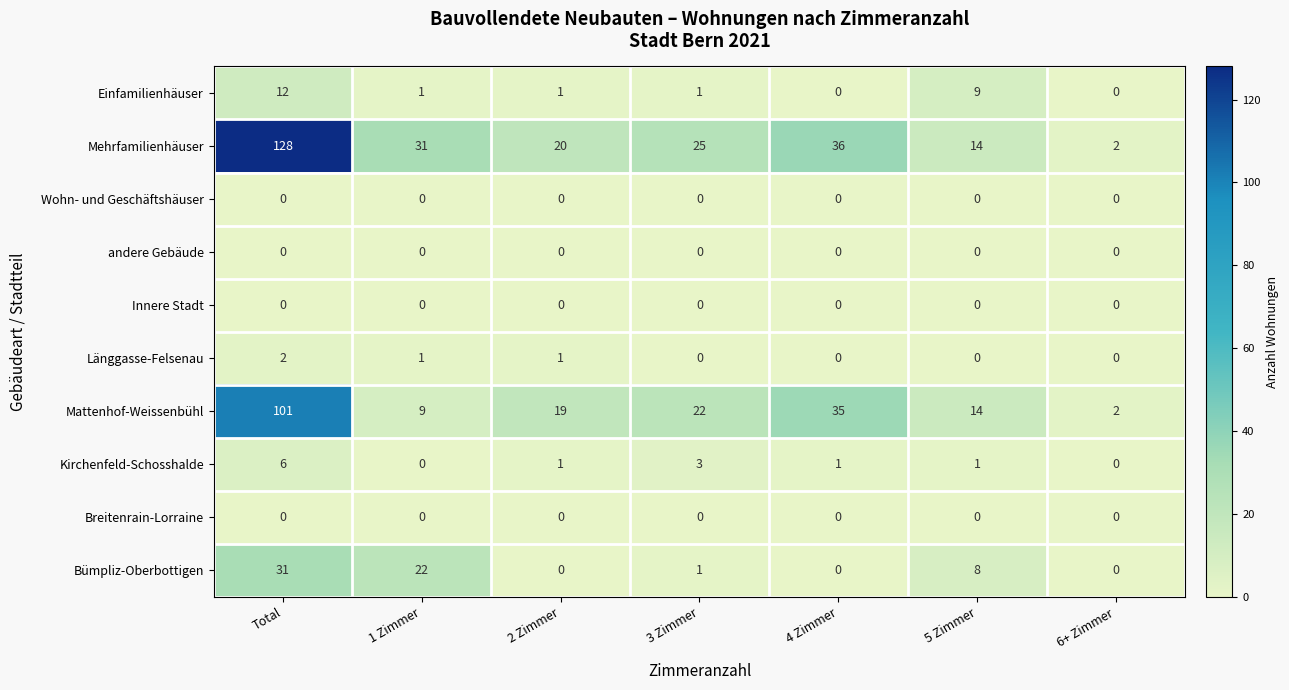

Which series has the widest spread of values?

Mehrfamilienhäuser